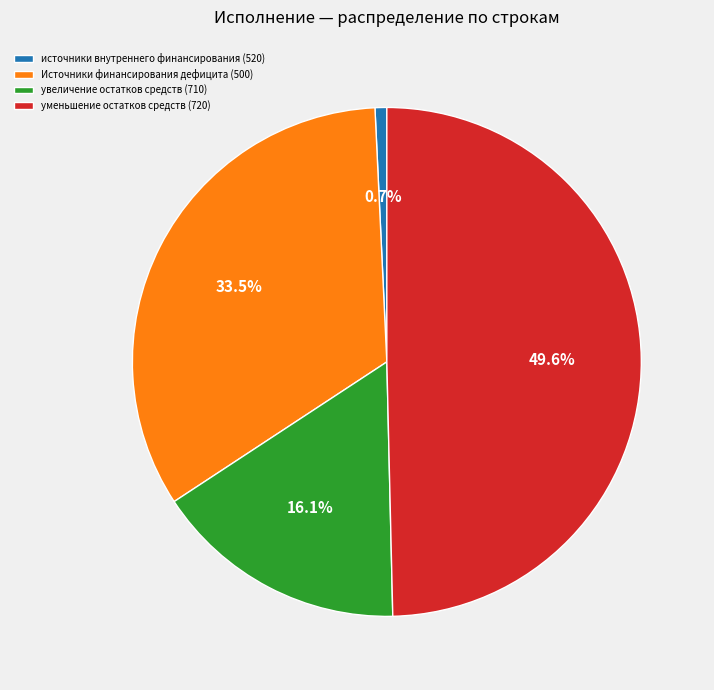

Combined, do уменьшение остатков средств (720) and увеличение остатков средств (710) account for over 50%?

Yes